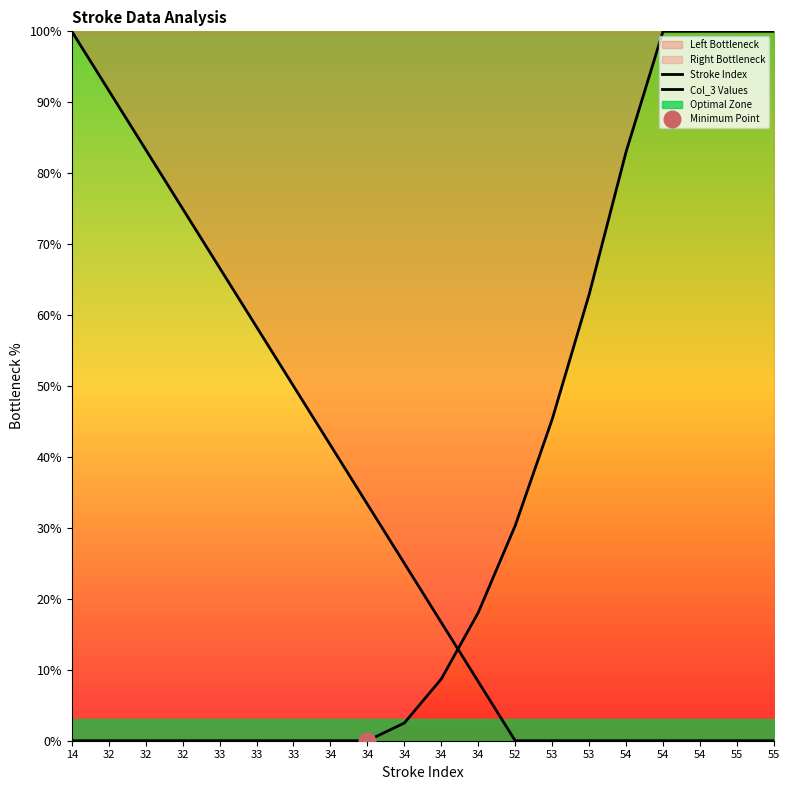

At which category is the sum across all series the highest?

14